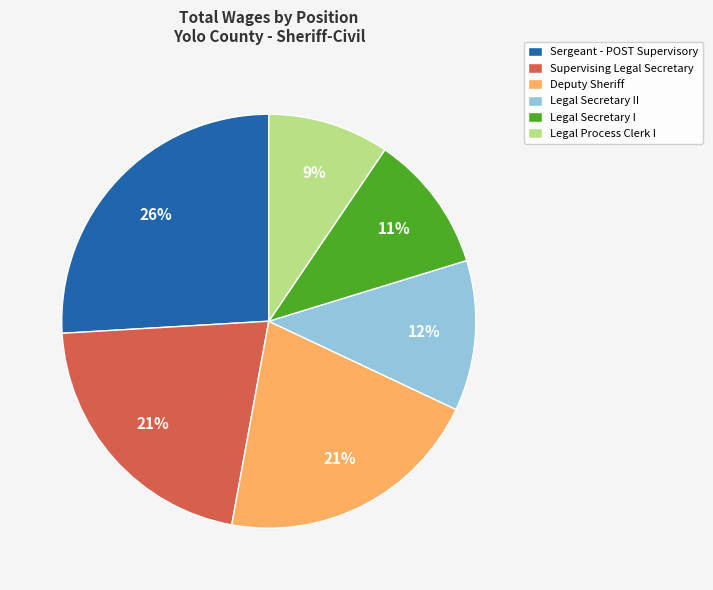

To the nearest percent, what portion does Deputy Sheriff represent?

21%